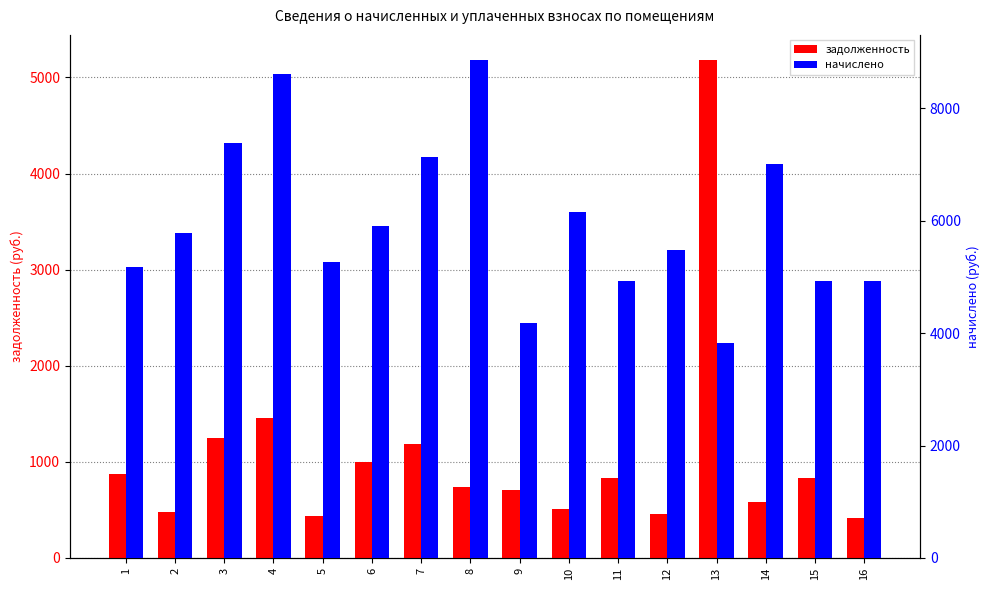

Which series has the largest range (max minus min)?

начислено